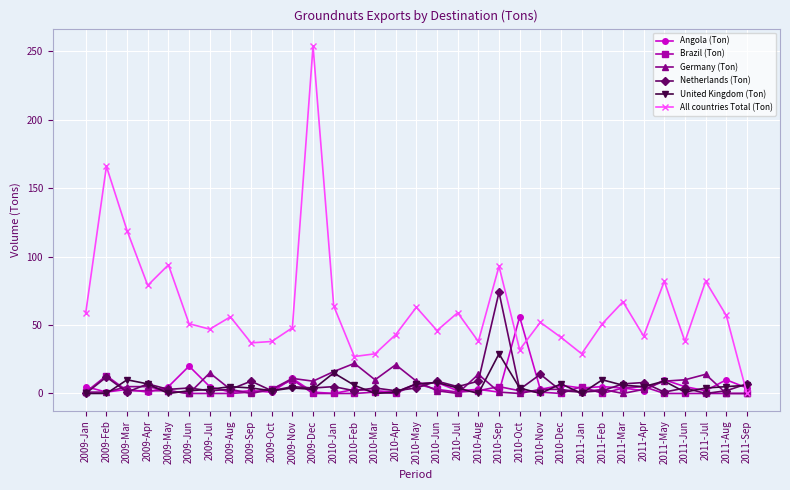

In All countries Total (Ton), how many points are higher than both neighbors (excluding endpoints)?

11